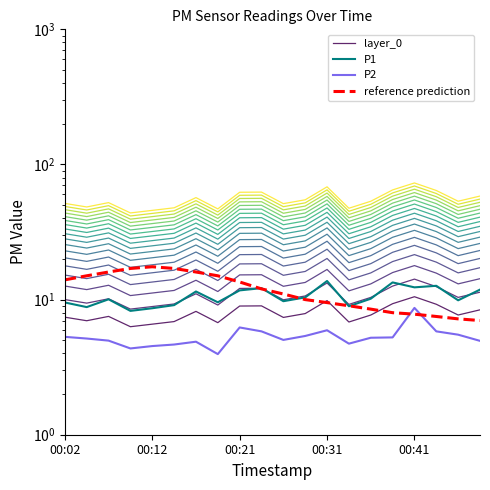

How many series are shown in this chart?

4